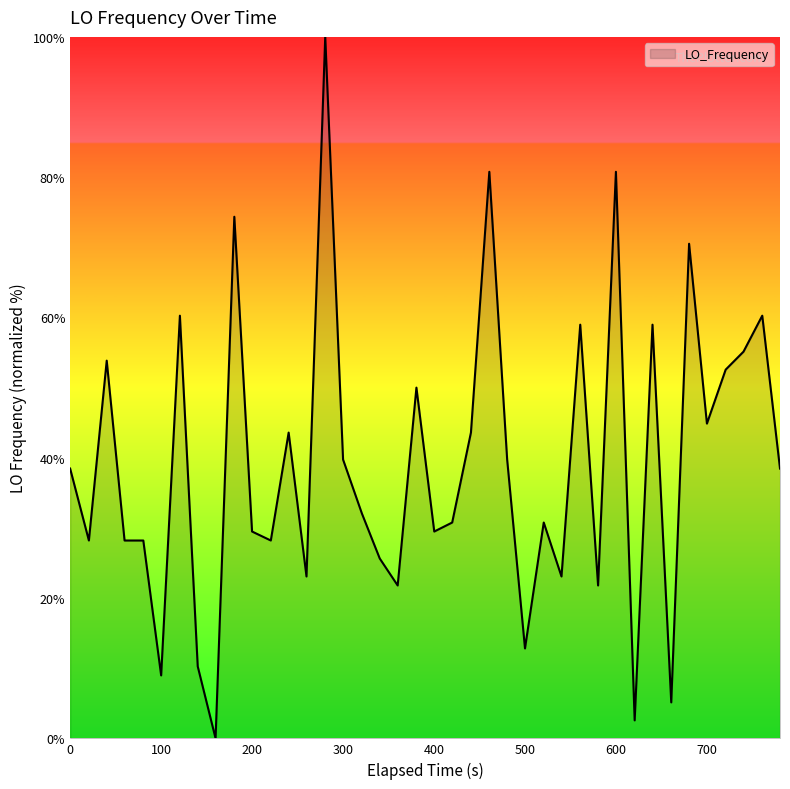

What is the average value?

39.1